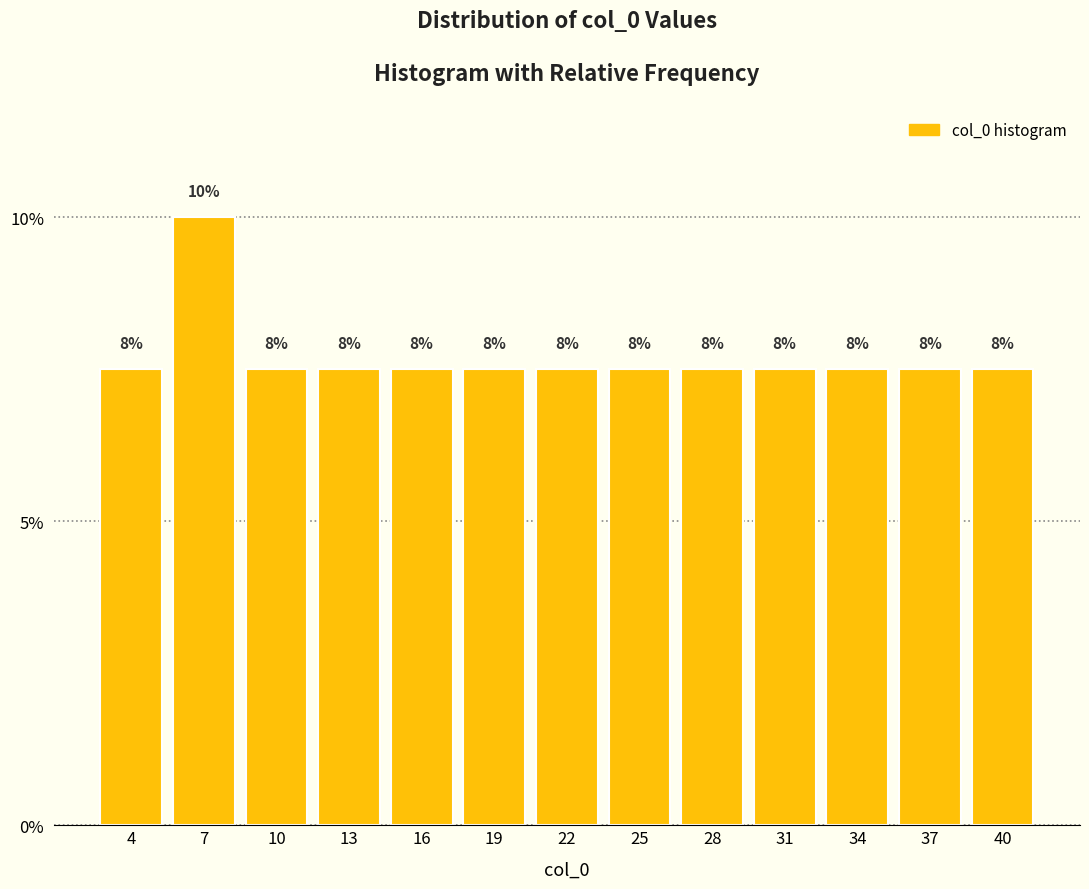

Are the bars horizontal?

No